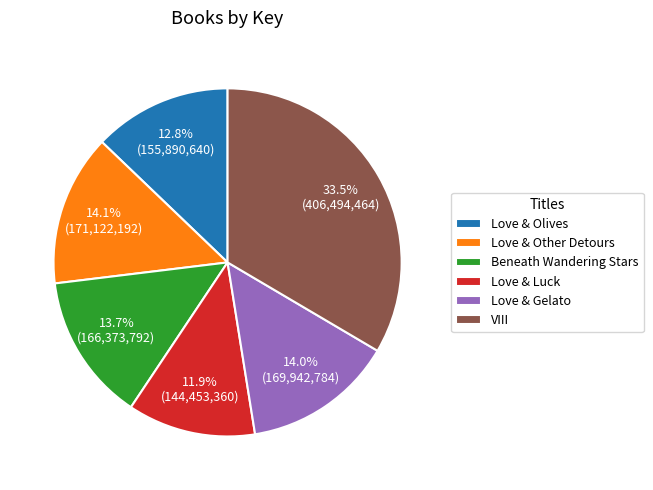

Which has a higher value, Love & Luck or Love & Gelato?

Love & Gelato